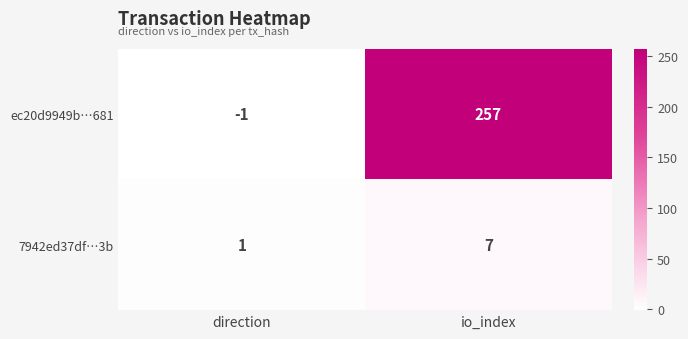

What is the sum of the 7942ed37df…3b values at direction and io_index?

8